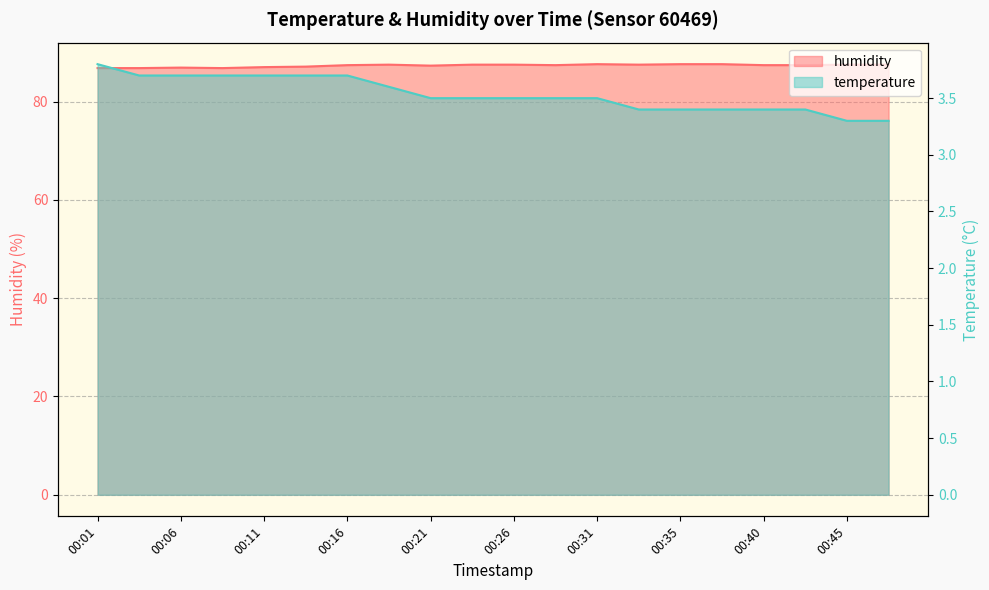

What is the approximate value of humidity at 00:26?

87.5